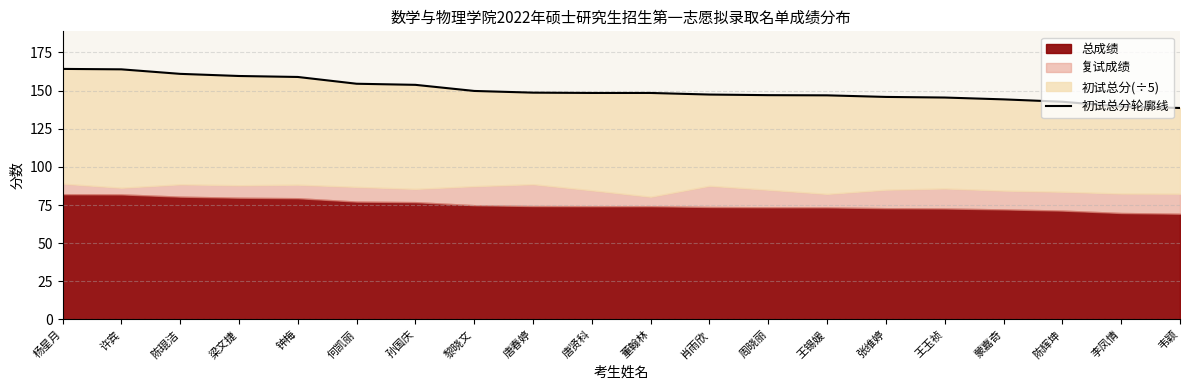

Does the chart display data point markers on the line(s)?

No